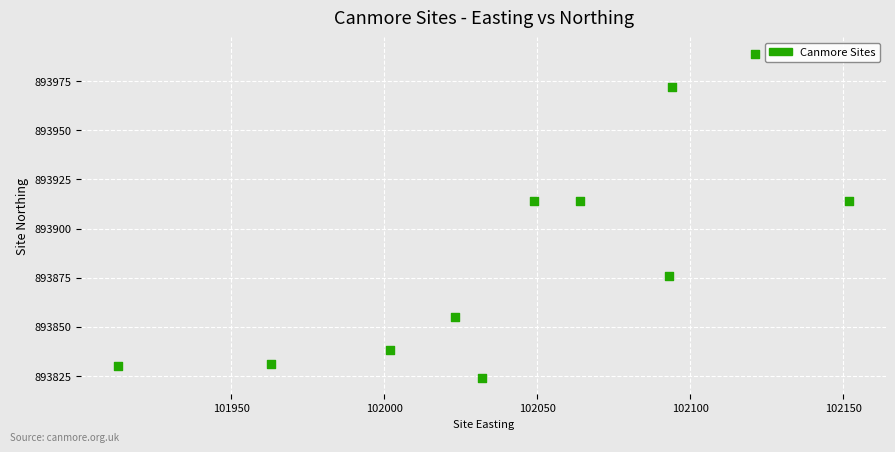

What is the range of Y values (max minus min)?

165